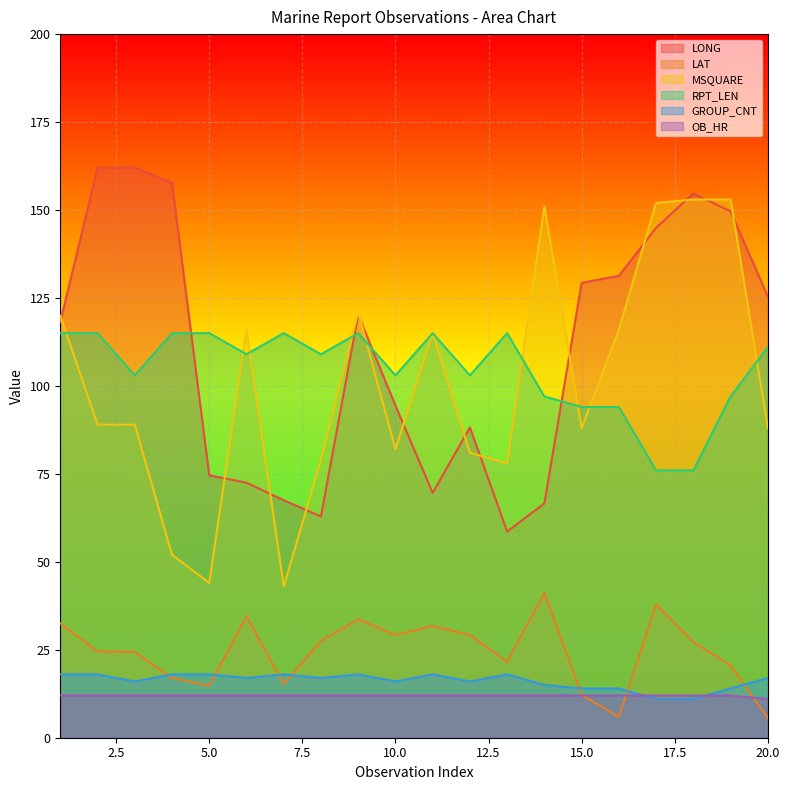

How many data points in LAT are above 27?

10